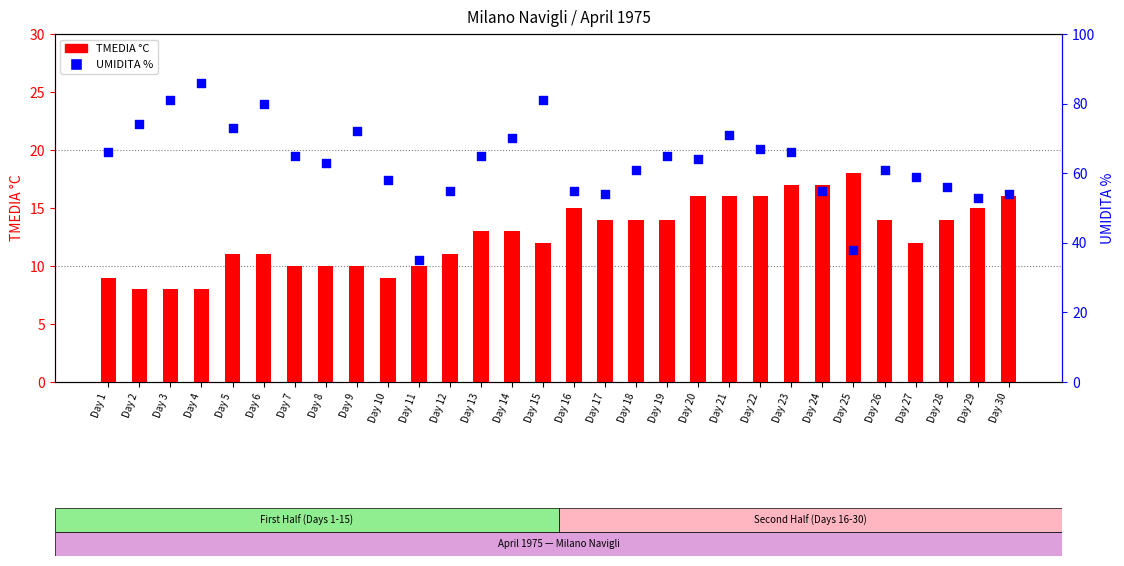

Is the value of TMEDIA °C at Day 20 greater than the value of UMIDITA % at Day 7?

No